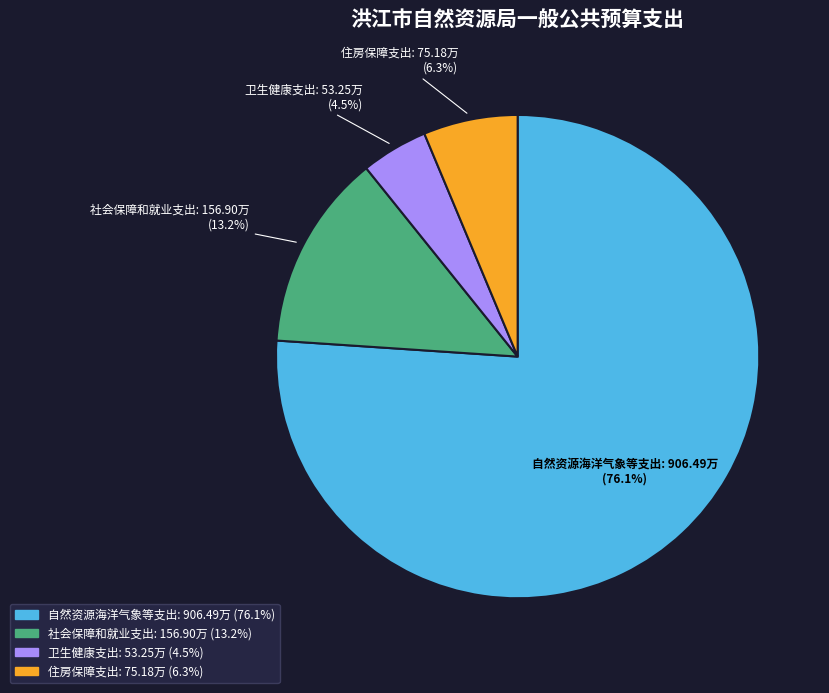

How many slices are in this pie chart?

4